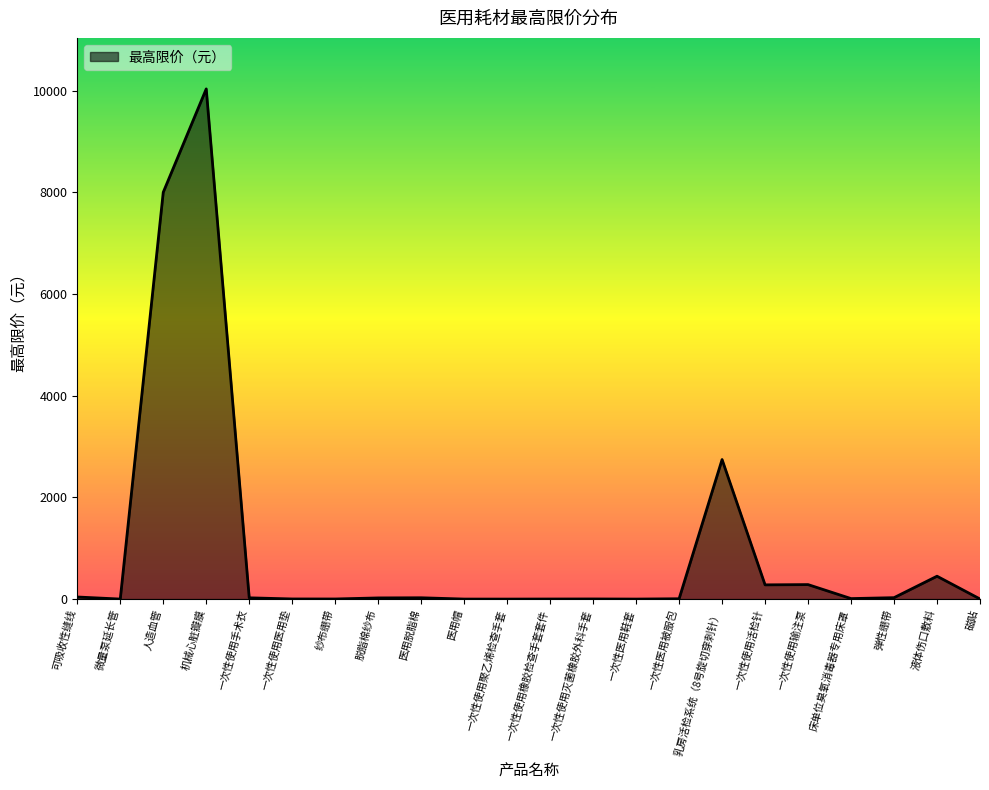

Where is the data nearest to the value 5016?

乳房活检系统（8号旋切穿刺针）